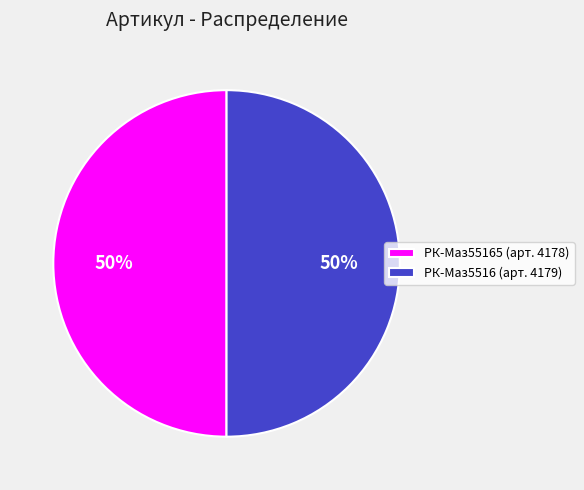

True or false: РК-Маз5516 (арт. 4179) accounts for 50% of the total.

True